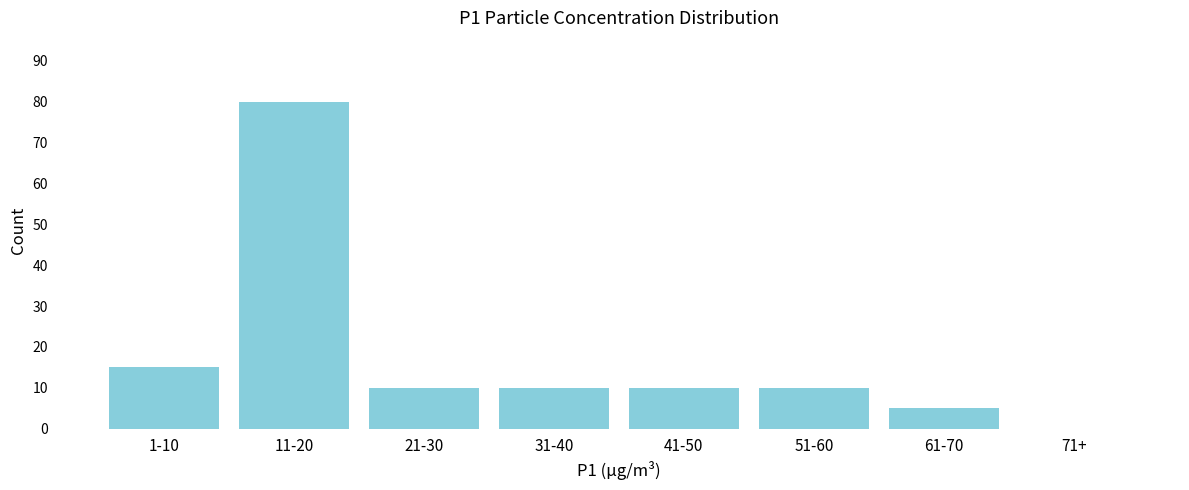

Reading left to right, transcribe all the data shown in this chart.

1-10=15	11-20=80	21-30=10	31-40=10	41-50=10	51-60=10	61-70=5	71+=0